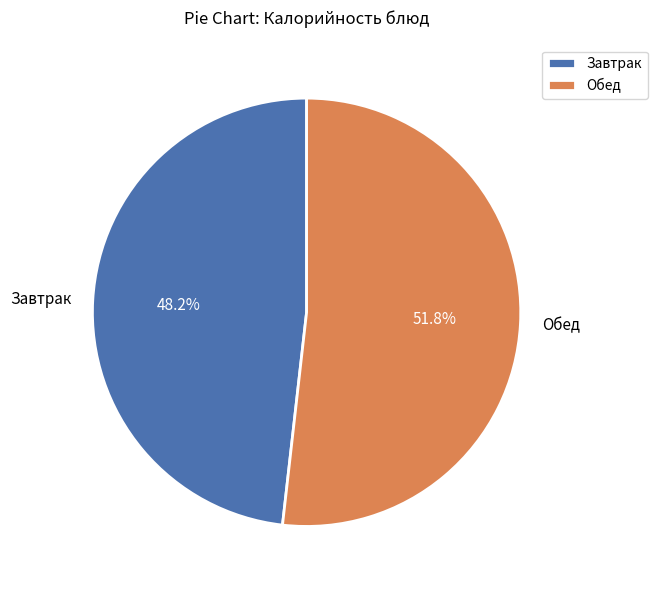

Which category accounts for the majority?

Обед